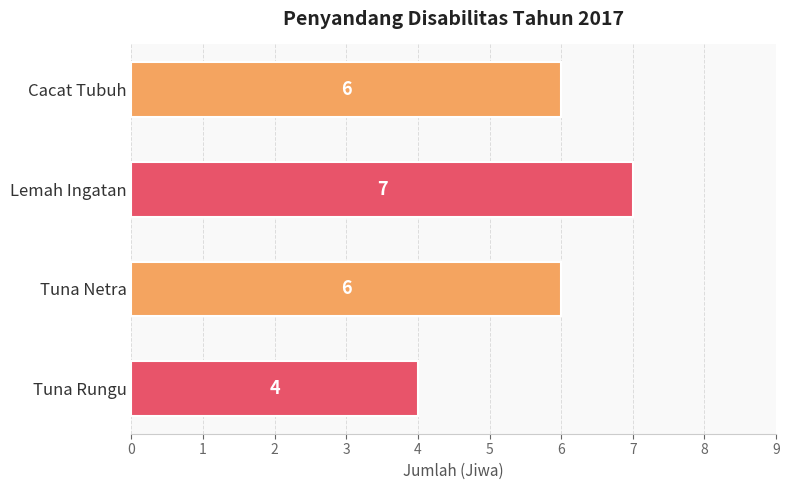

What is the label of the 4th bar from the bottom?

Cacat Tubuh